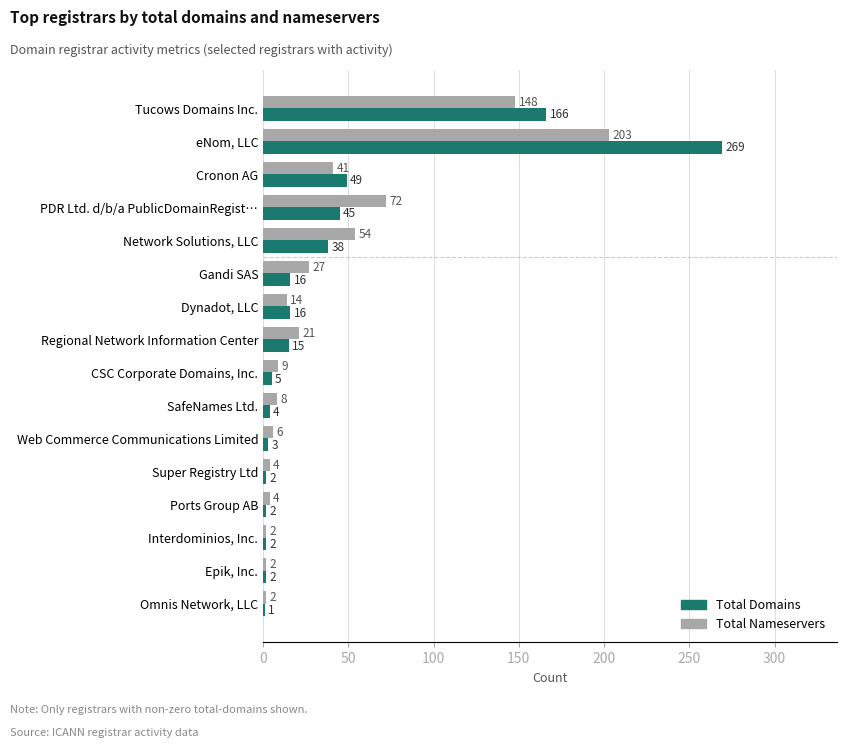

At which category is the sum across all series the highest?

eNom, LLC